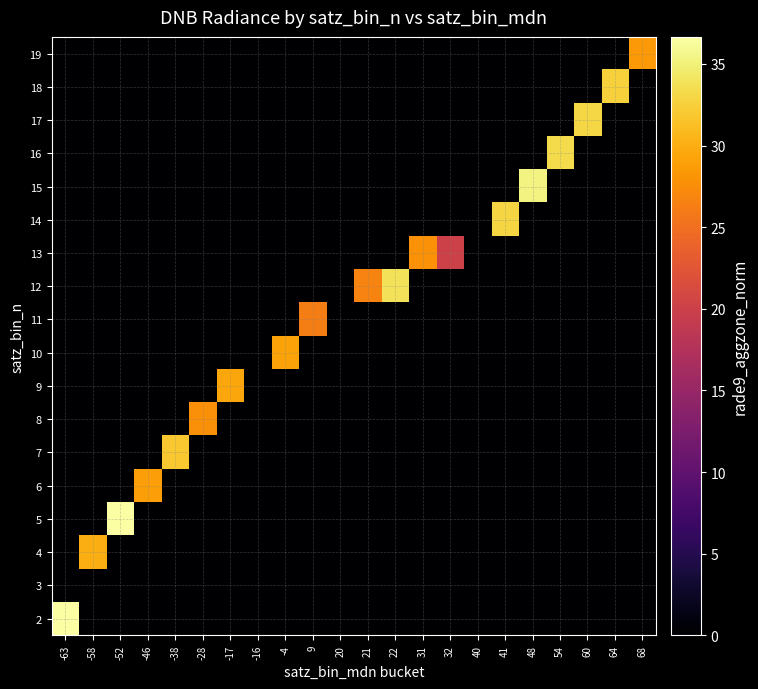

What is the difference between the highest and lowest values at -17?

29.4